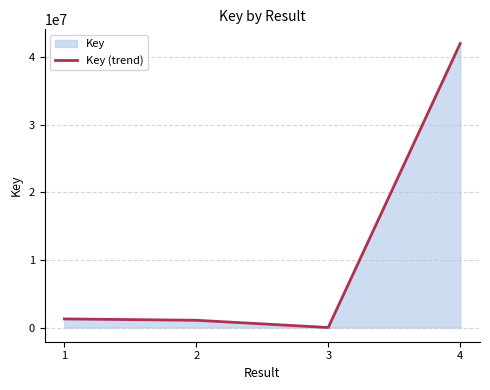

Reading right to left, list all the values displayed in this chart.

4=42031558	3=3392	2=1073291	1=1273509